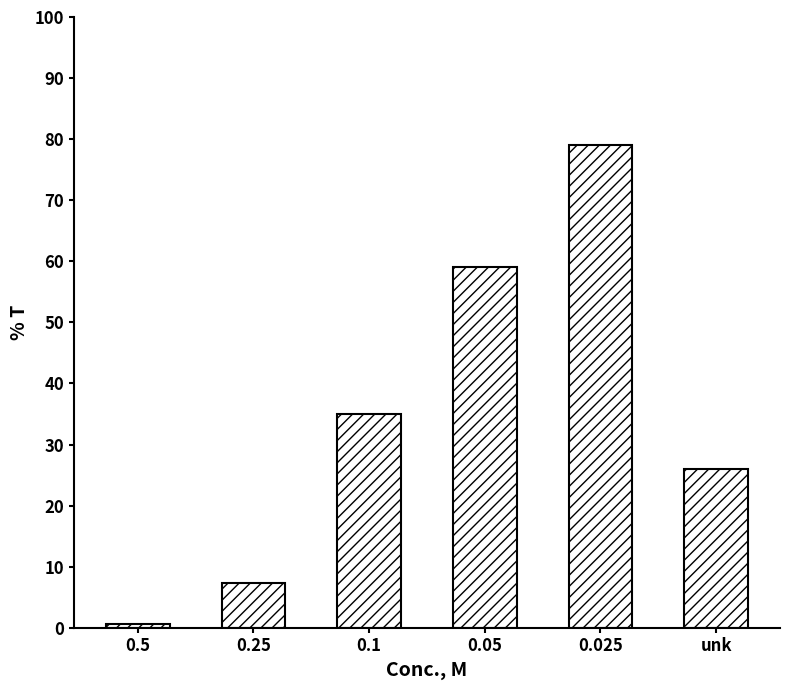

List the labels in order of value, largest first.

0.025, 0.05, 0.1, unk, 0.25, 0.5